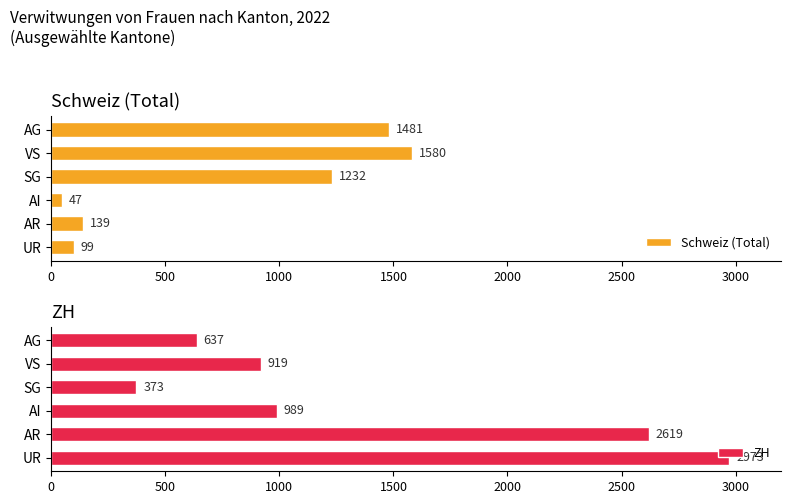

What is the difference between the ZH values at AI and UR?

1984